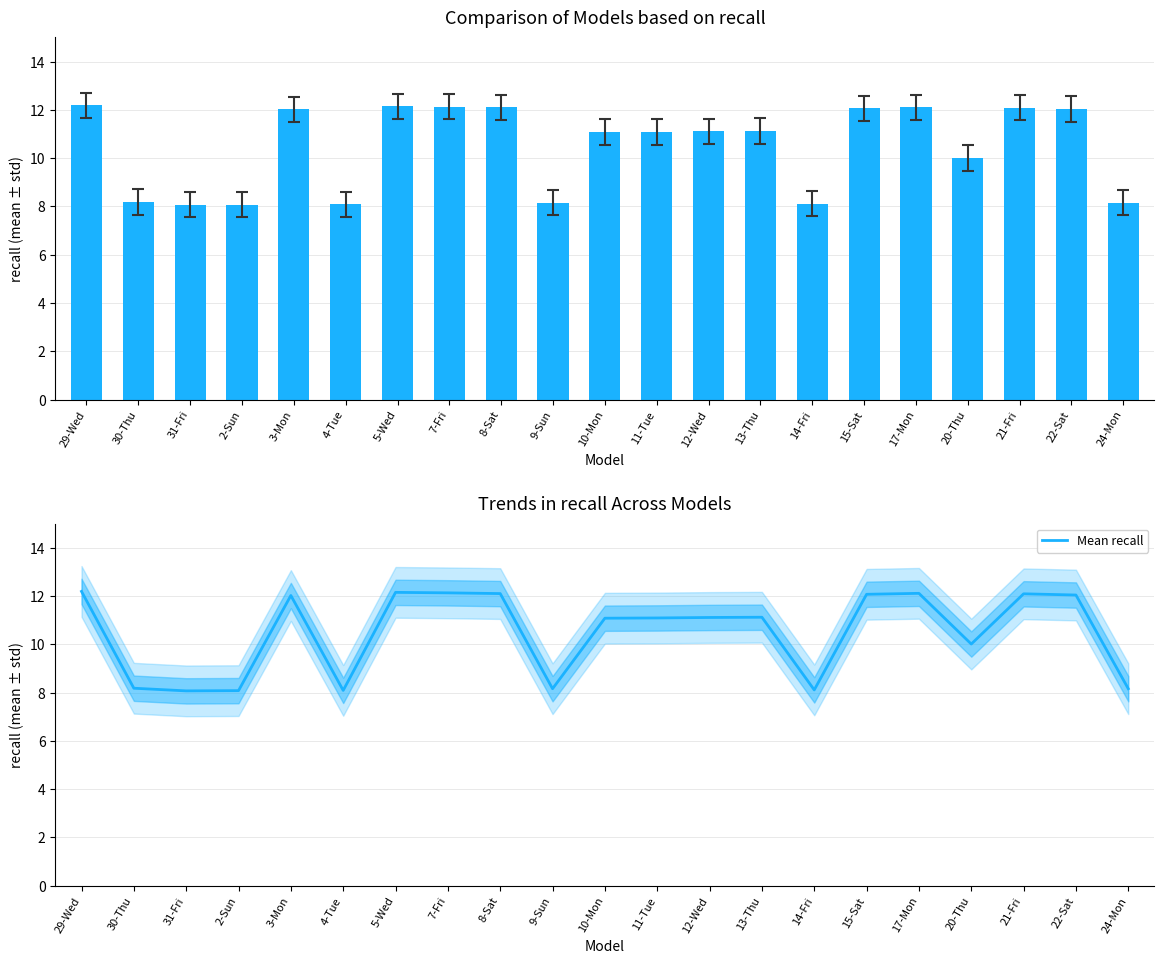

What is the label of the 11th bar from the left?

10-Mon